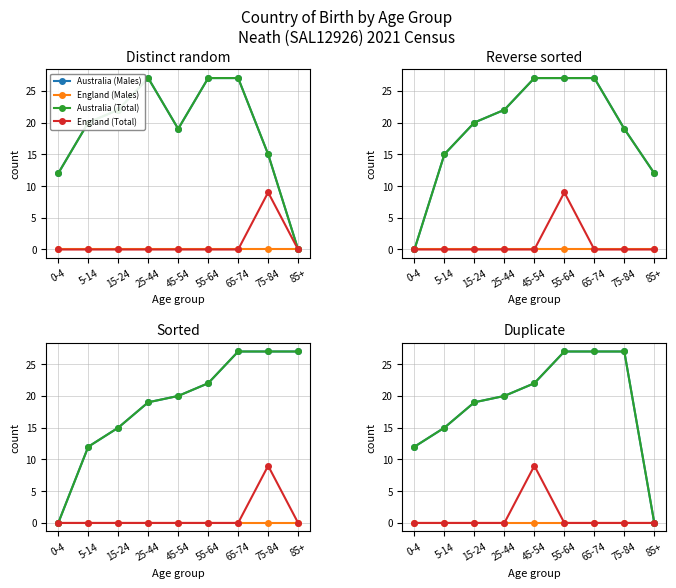

True or false: Australia (Males) and England (Males) cross at least once.

False